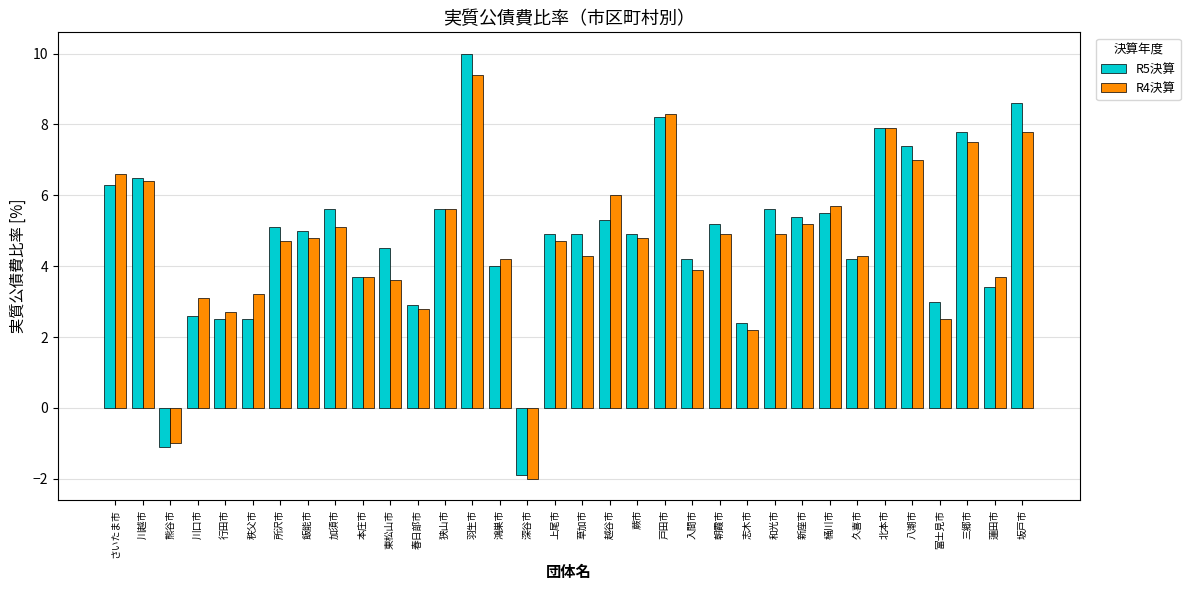

Which series changed the most between 行田市 and 東松山市?

R5決算